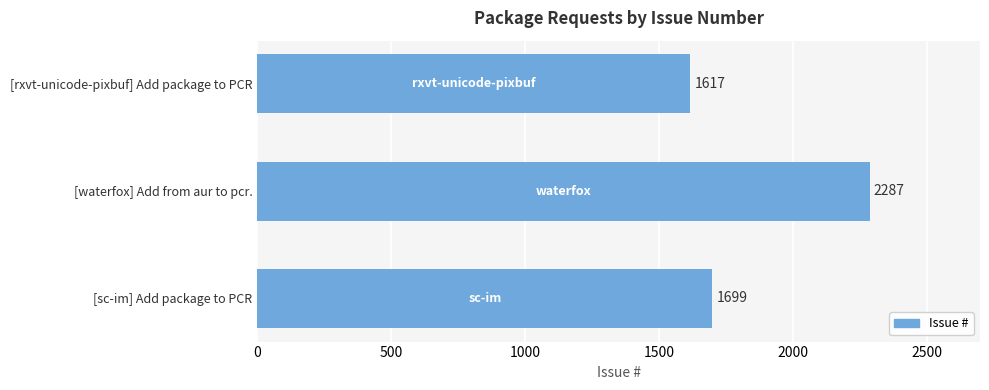

How many values are between 1617 and 2287?

3